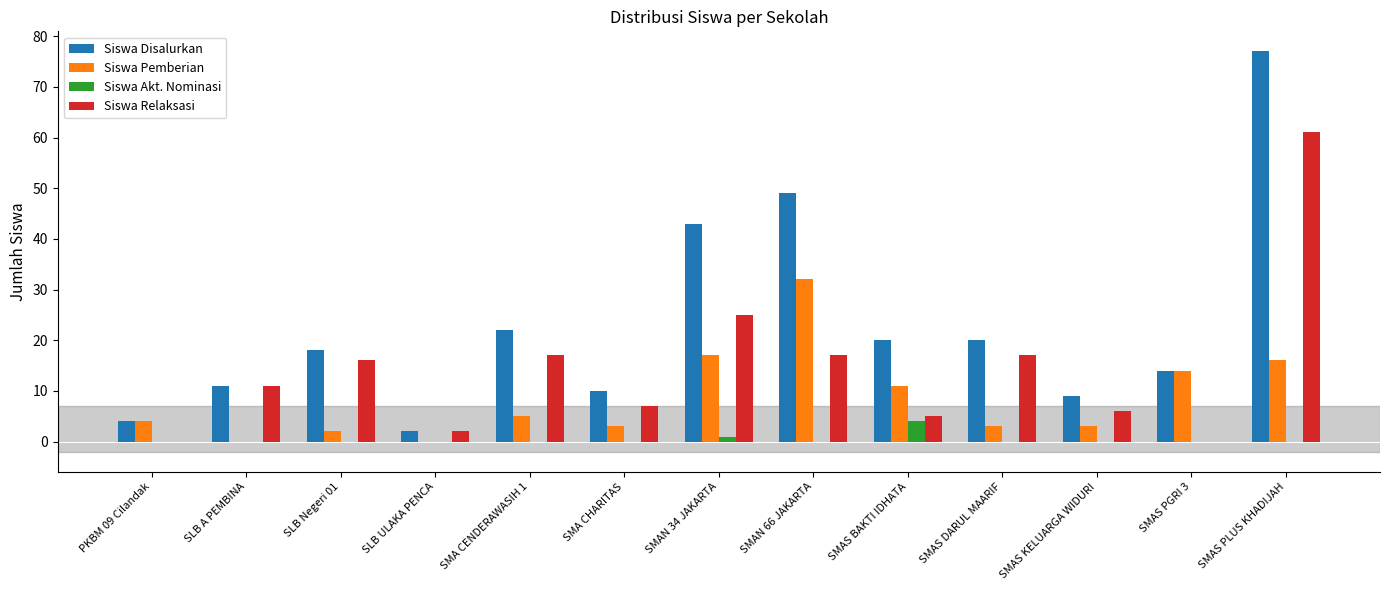

At which category is the sum across all series the highest?

SMAS PLUS KHADIJAH